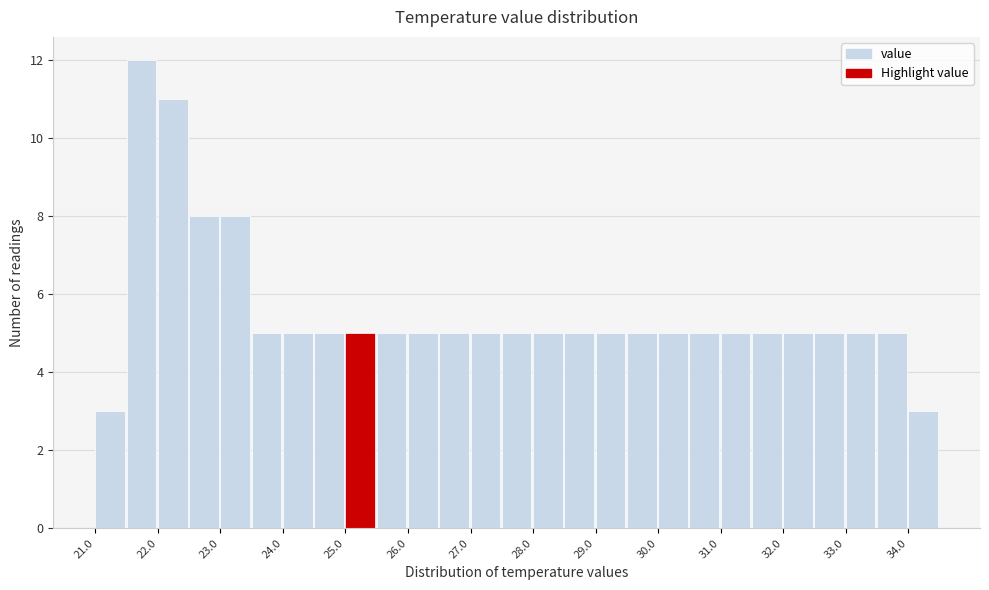

How tall is the bar that spans 22.0 to 22.5 on the x-axis? The values are not printed on the chart, so give them approximately, as read against the axis.

11